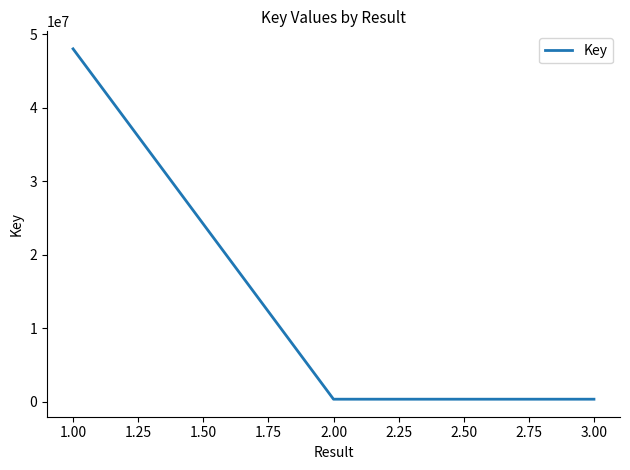

Does the chart have visible grid lines?

No